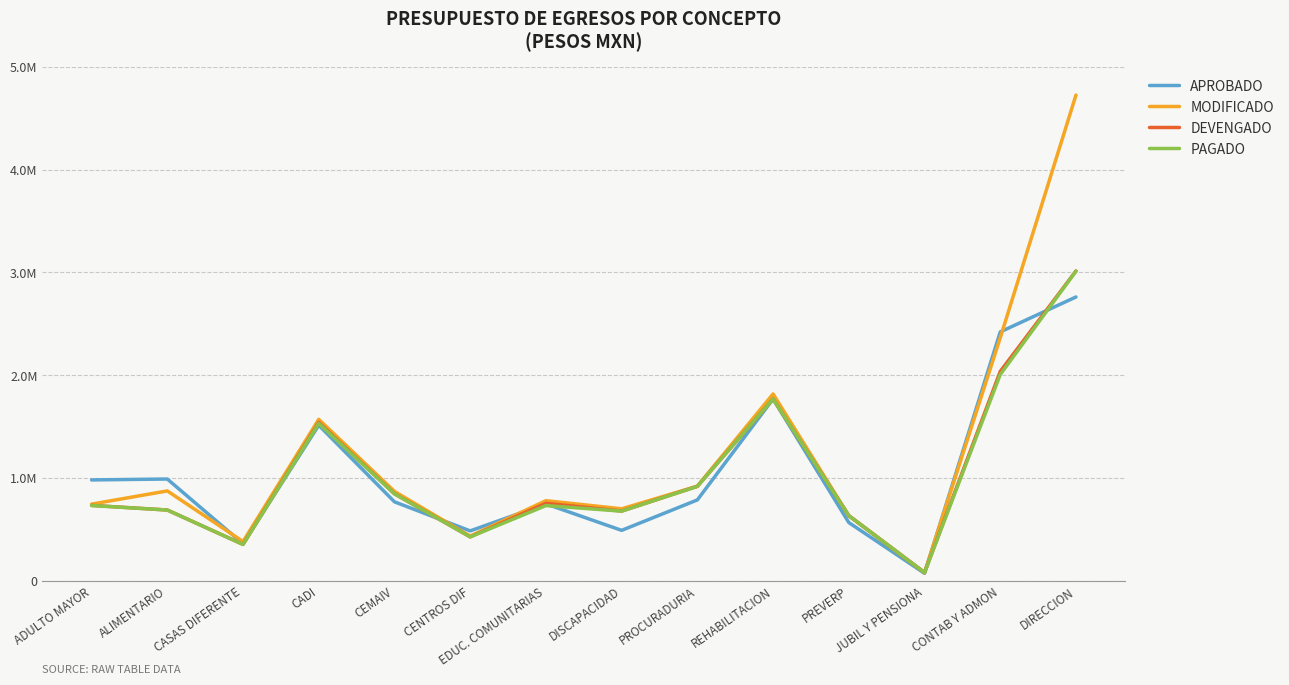

What are all the series names shown in the legend?

APROBADO, MODIFICADO, DEVENGADO, PAGADO